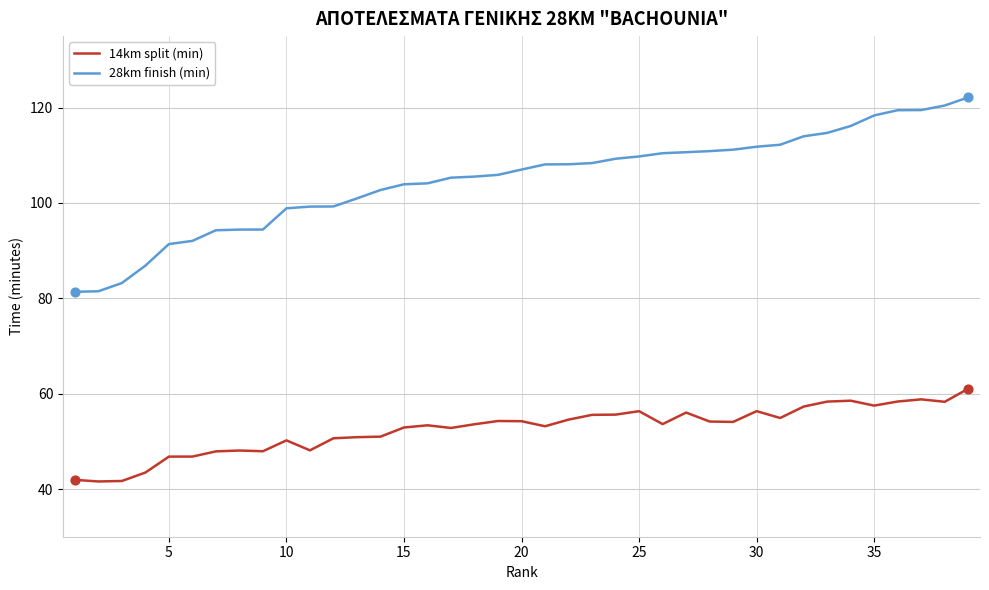

What is the minimum value shown in the chart?

41.6